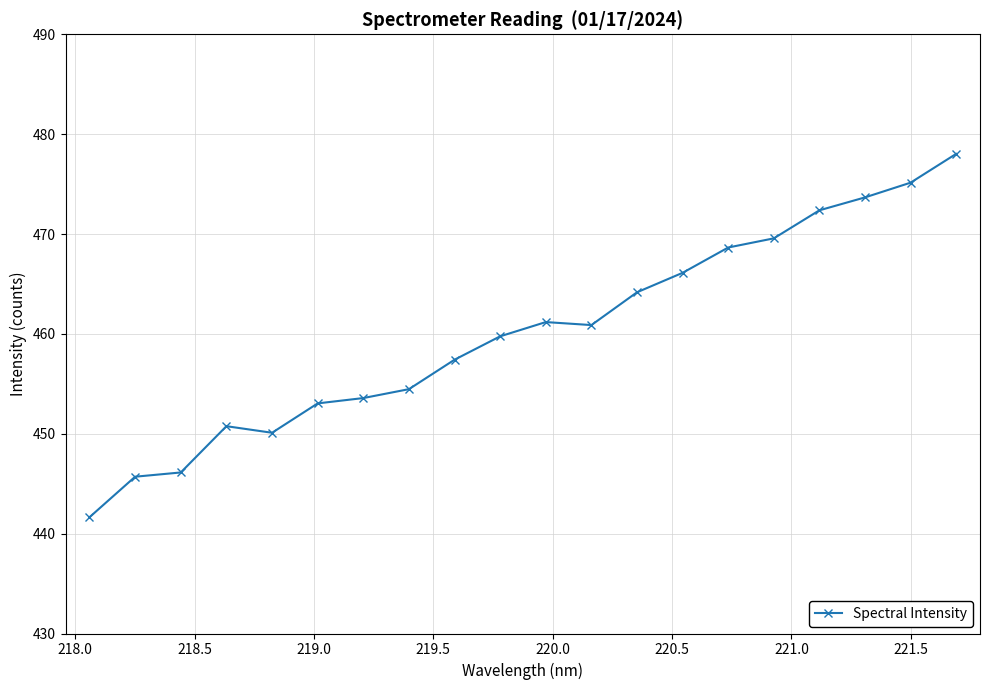

What is the value of the 7th point from the left?

453.6